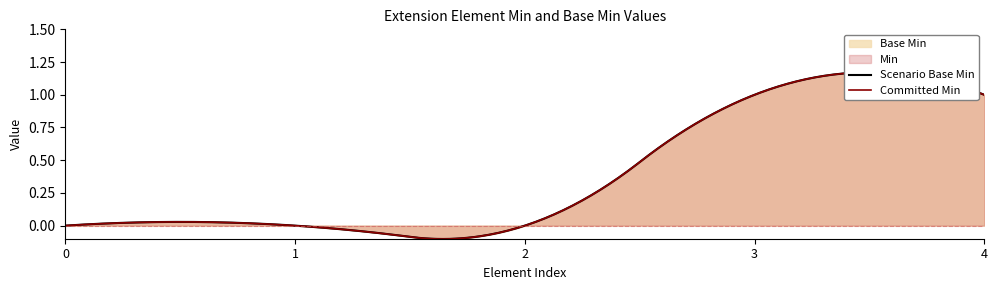

How many values in Min are above zero?

2